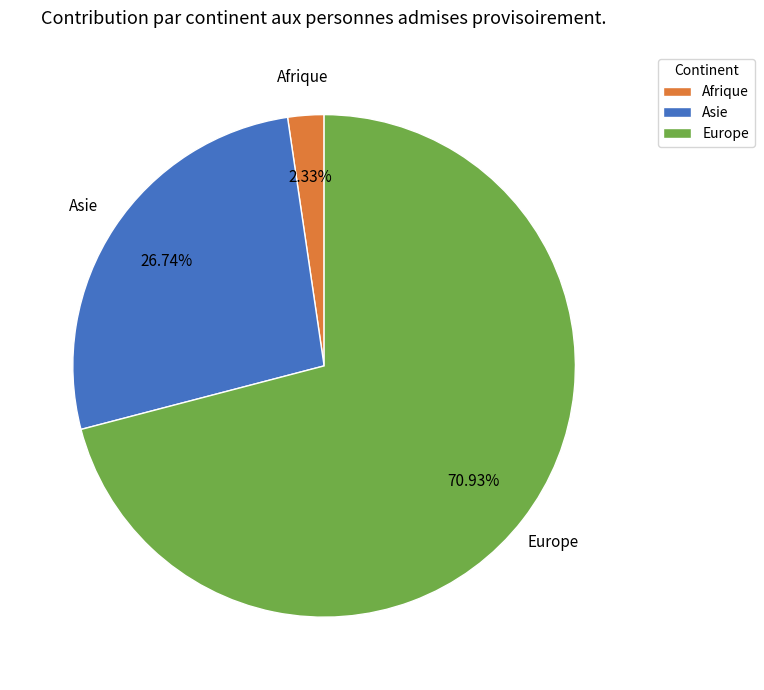

What percentage is the Europe slice, to the nearest percent?

71%